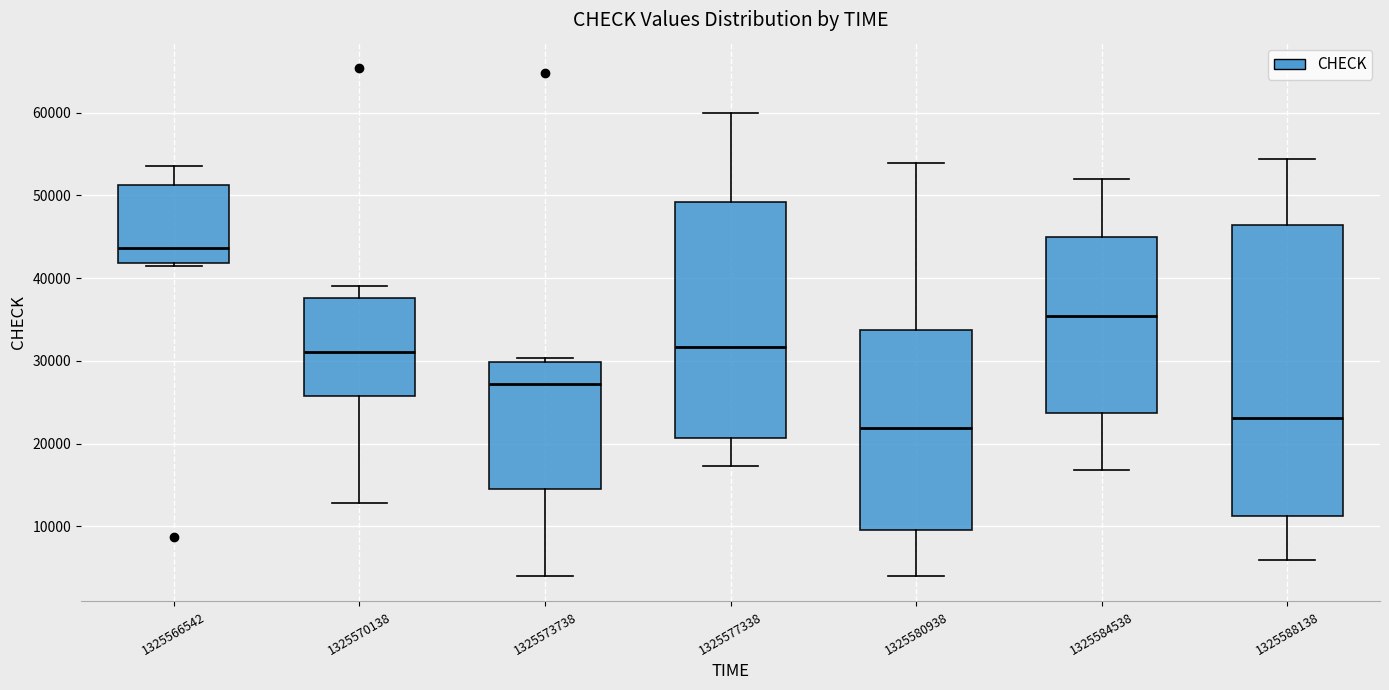

Which box has the highest median line?

1325566542